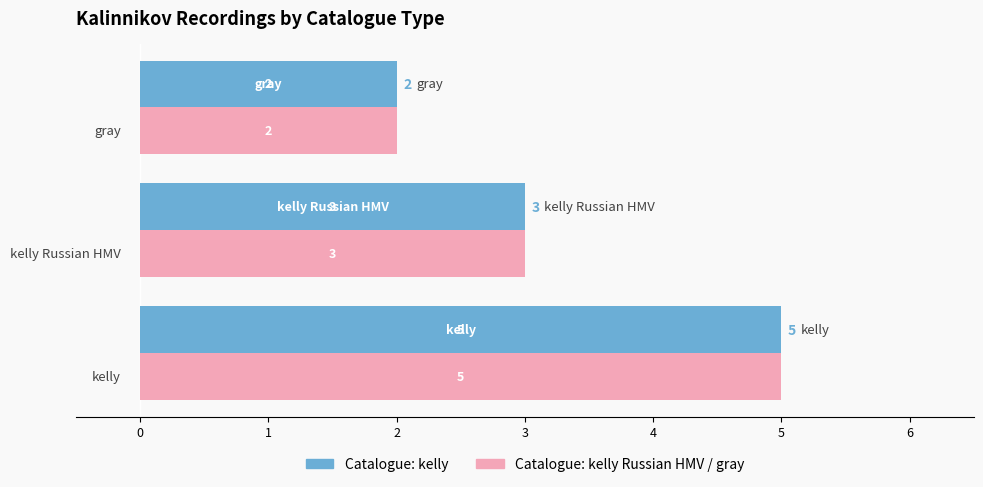

At which category is the sum across all series the highest?

kelly